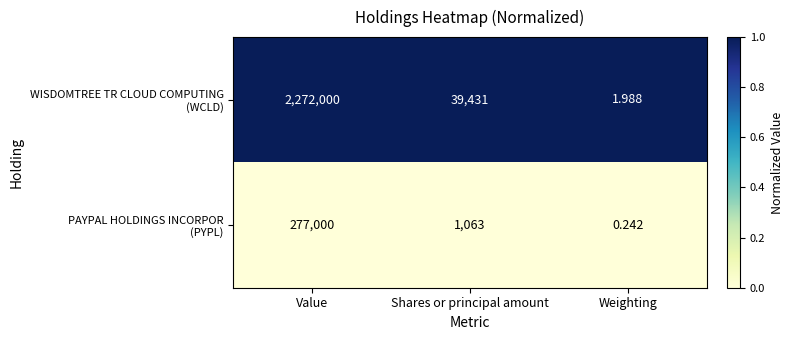

Which label corresponds to the smallest value in the chart?

Weighting